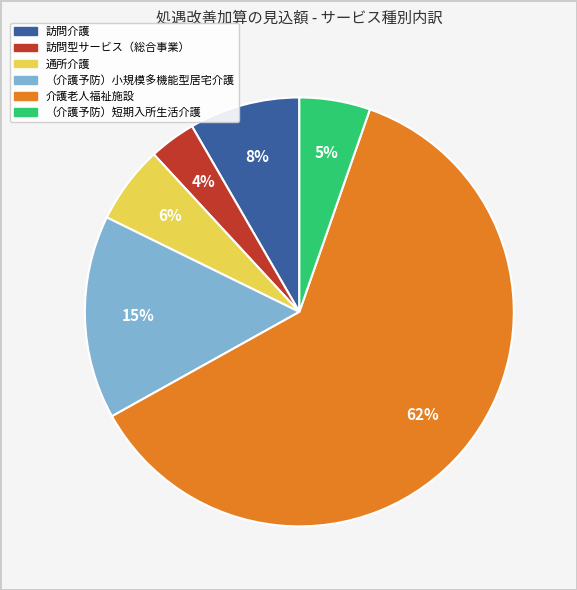

Combined, do （介護予防）短期入所生活介護 and （介護予防）小規模多機能型居宅介護 account for over 50%?

No